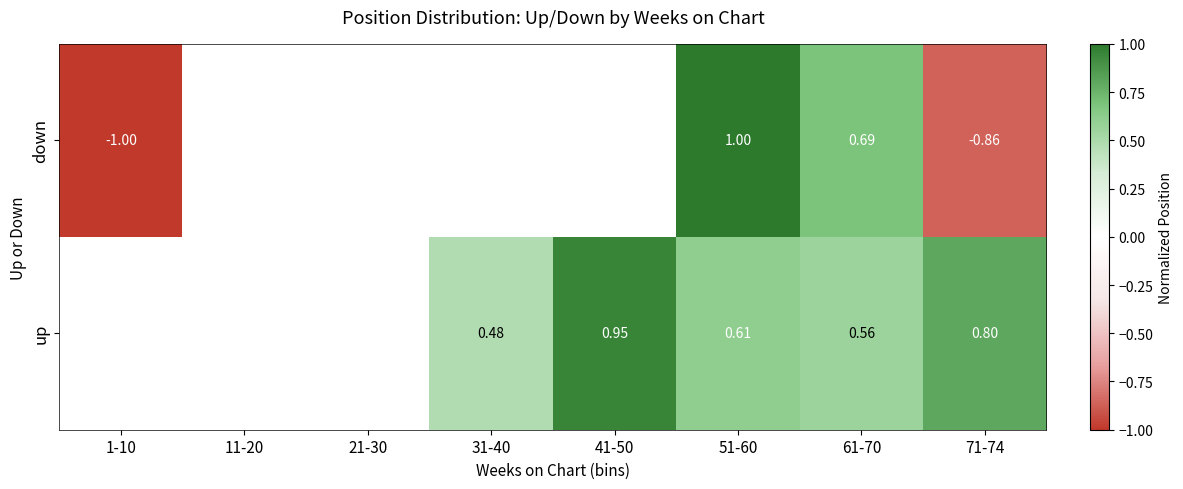

Between 71-74 and 31-40, which is larger?

71-74